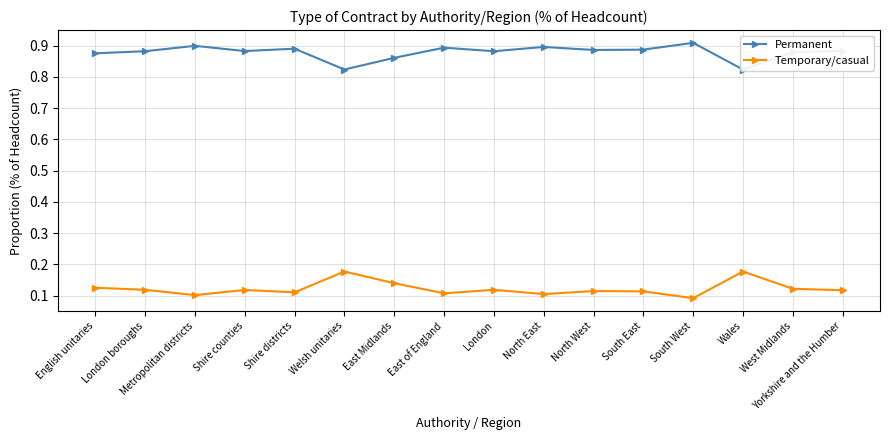

What is the average value of the Temporary/casual series?

0.1